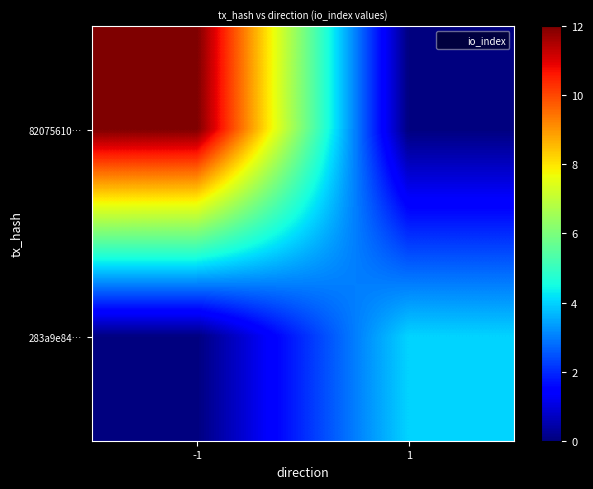

Reading left to right, what are all the values shown in this chart?

82075610…: -1=12	1=0
283a9e84…: -1=0	1=4